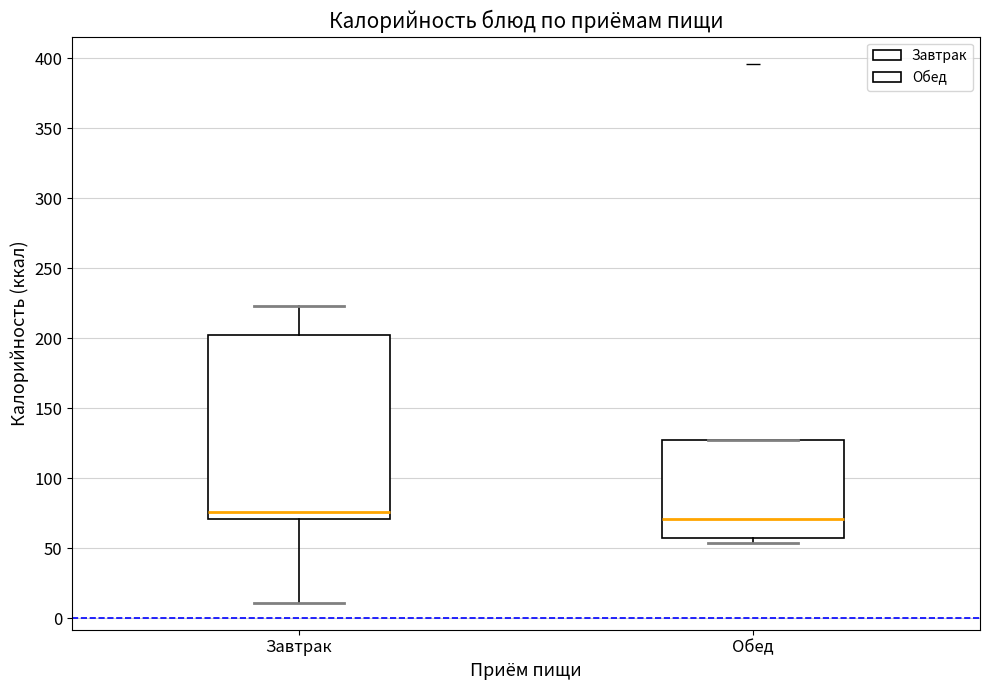

Where is the lower edge of the box for Завтрак on the y-axis? The values are not printed on the chart, so give them approximately, as read against the axis.

70